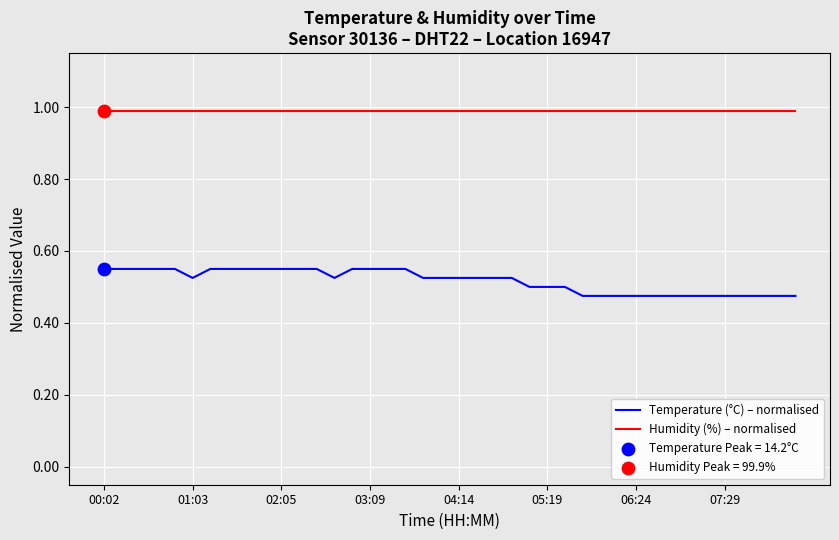

Which series has the largest range (max minus min)?

Temperature (°C) – normalised